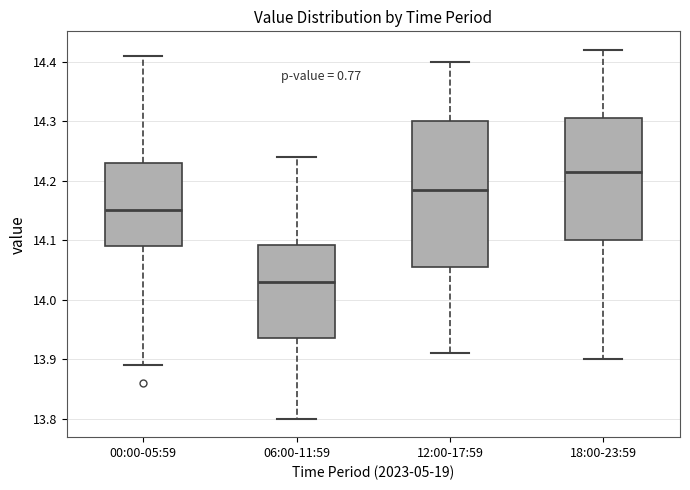

Reading left to right, read every box against the y-axis: the position of its median line, the range the box covers, and the ends of its whiskers. The values are not printed on the chart, so give them approximately, as read against the axis.

00:00-05:59: median 14.15, box 14.09 to 14.23, whiskers 13.89 to 14.41
06:00-11:59: median 14.03, box 13.94 to 14.09, whiskers 13.80 to 14.24
12:00-17:59: median 14.19, box 14.06 to 14.30, whiskers 13.91 to 14.40
18:00-23:59: median 14.22, box 14.10 to 14.31, whiskers 13.90 to 14.42